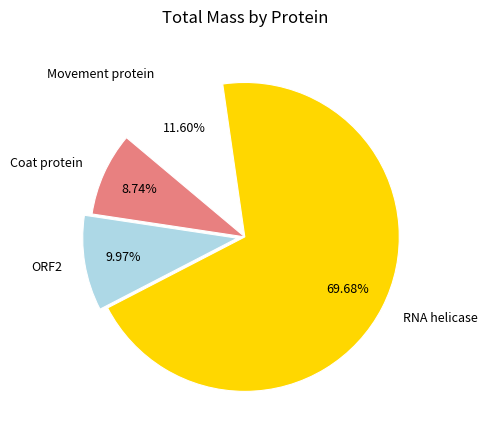

Is it true that RNA helicase is 70% of the pie?

True